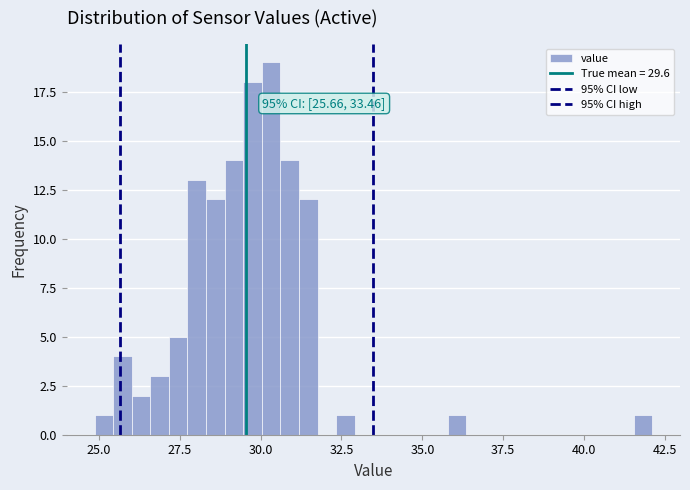

Read against the x-axis, roughly where is the centre of the tallest bar?

30.5